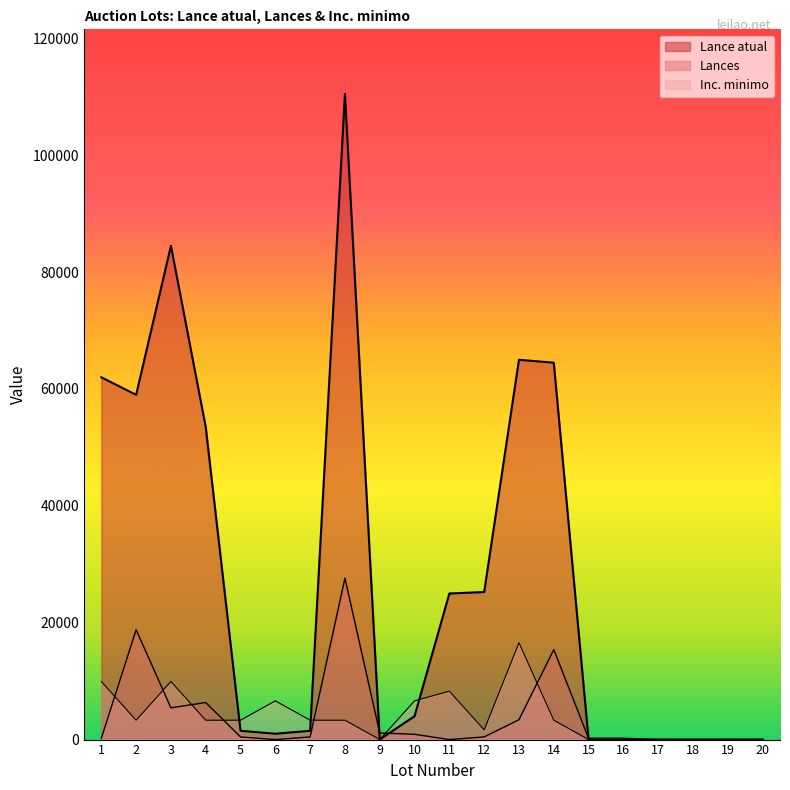

Reading left to right, what are all the values shown in this chart?

Lance atual: 1=62000.0	2=59000.0	3=84500.0	4=53500.0	5=1500.0	6=1000.0	7=1500.0	8=110500.0	9=3.0	10=4000.0	11=25000.0	12=25250.0	13=65000.0	14=64500.0	15=2.0	16=2.0	17=2.0	18=2.0	19=2.0	20=2.0
Lances: 1=226.4	2=18794.1	3=5434.4	4=6340.2	5=452.9	6=0.0	7=452.9	8=27625.0	9=1132.2	10=905.7	11=0.0	12=452.9	13=3396.5	14=15397.5	15=226.4	16=226.4	17=0.0	18=0.0	19=0.0	20=0.0
Inc. minimo: 1=9945.0	2=3315.0	3=9945.0	4=3315.0	5=3315.0	6=6630.0	7=3315.0	8=3315.0	9=3.3	10=6630.0	11=8287.5	12=1657.5	13=16575.0	14=3315.0	15=3.3	16=3.3	17=3.3	18=3.3	19=3.3	20=3.3